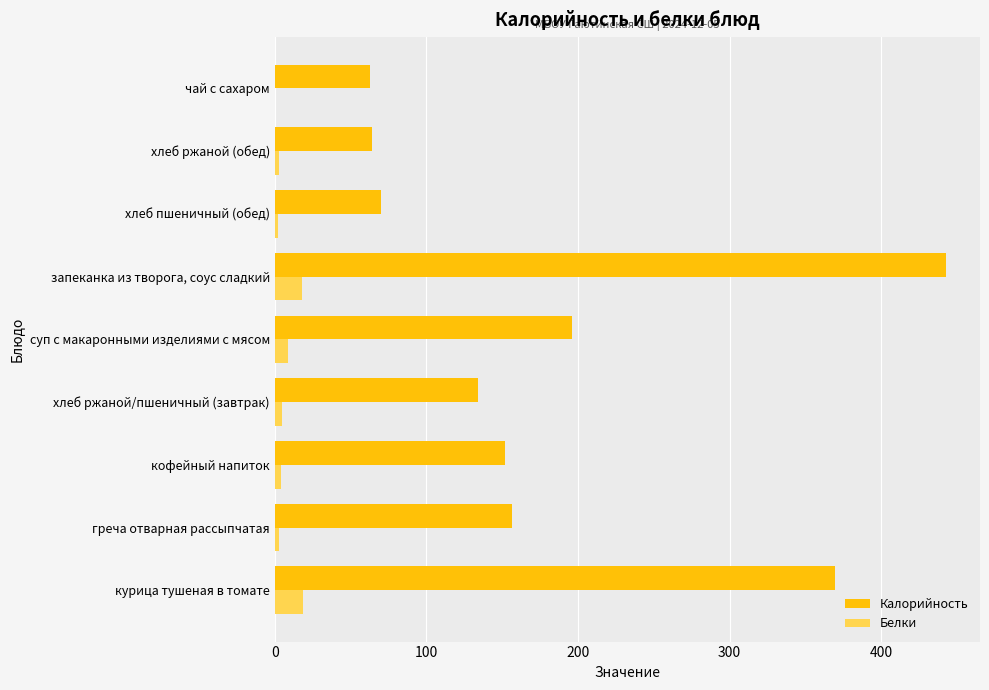

What is the sum of all Калорийность values?

1647.8